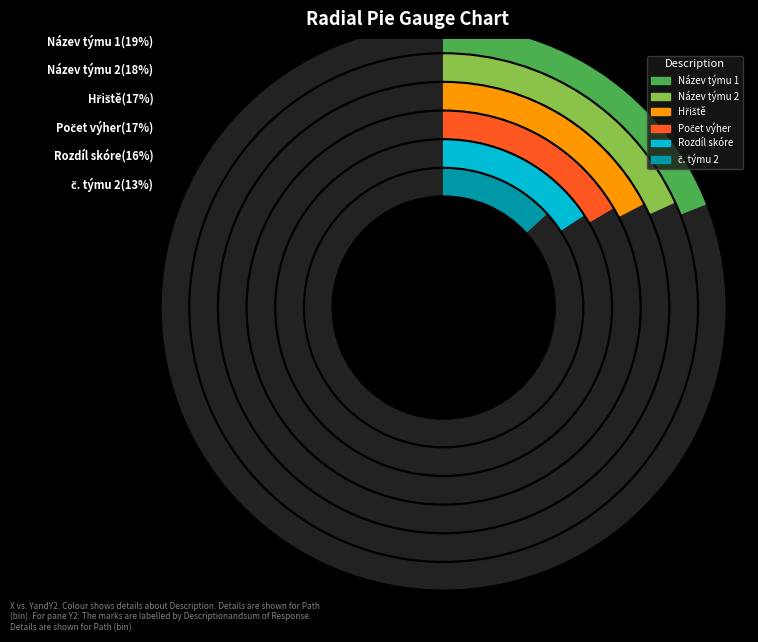

Is there any slice that represents more than half of the pie?

No